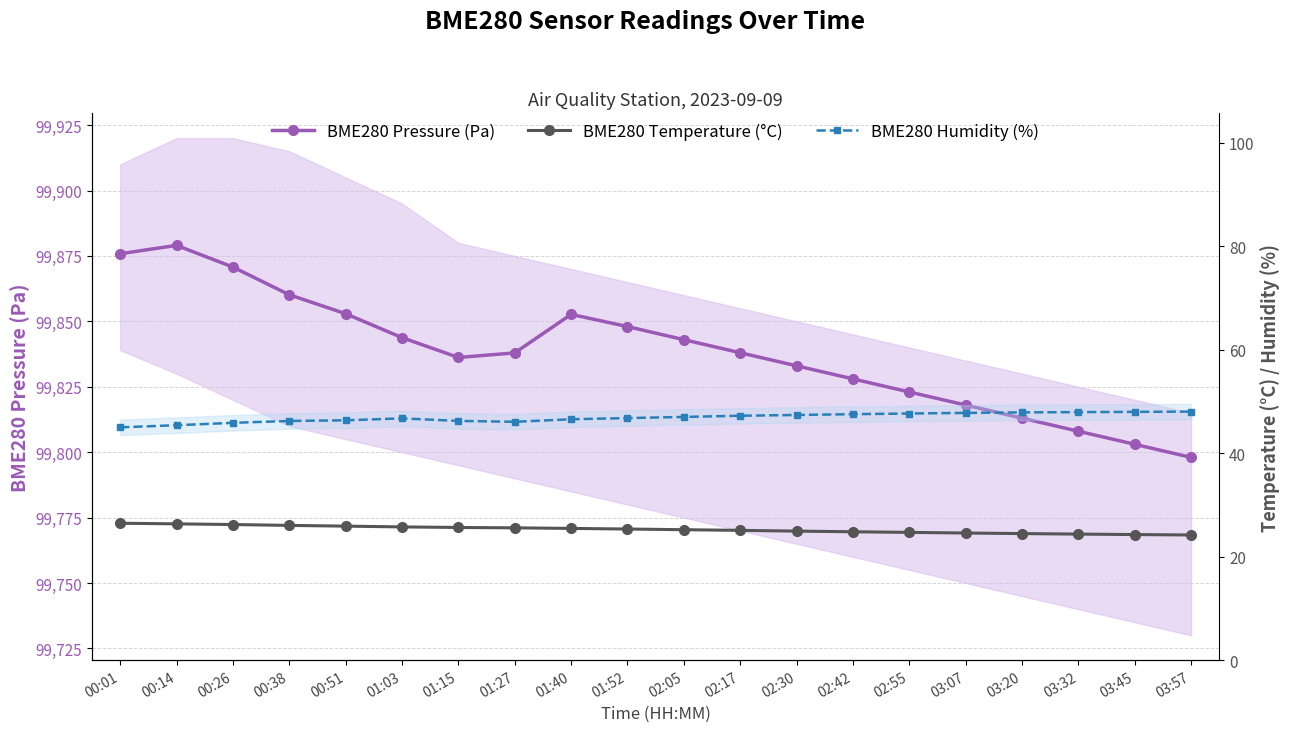

Is it true that BME280 Humidity (%) equals 62.3 at 00:38?

False